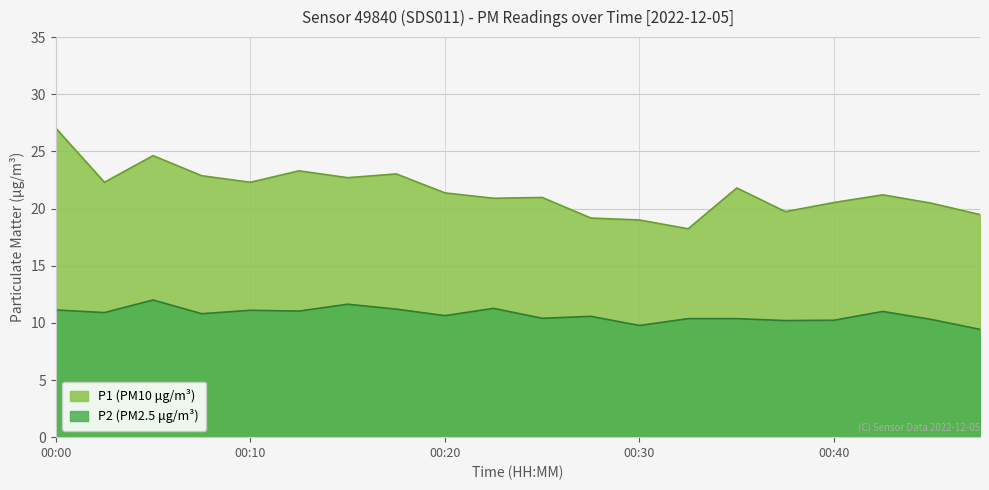

How many lines are shown in the chart?

2